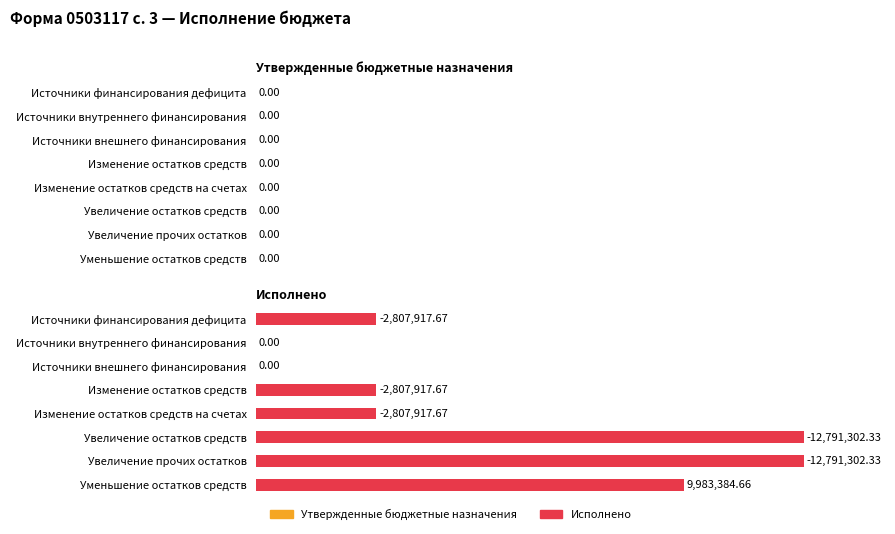

What is the average value of the Исполнено series?

-3002871.6